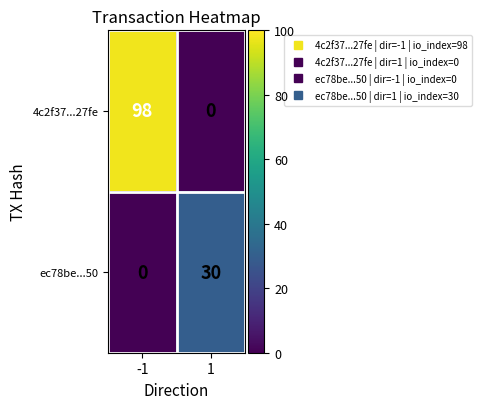

What is the average value of the 4c2f37...27fe series?

49